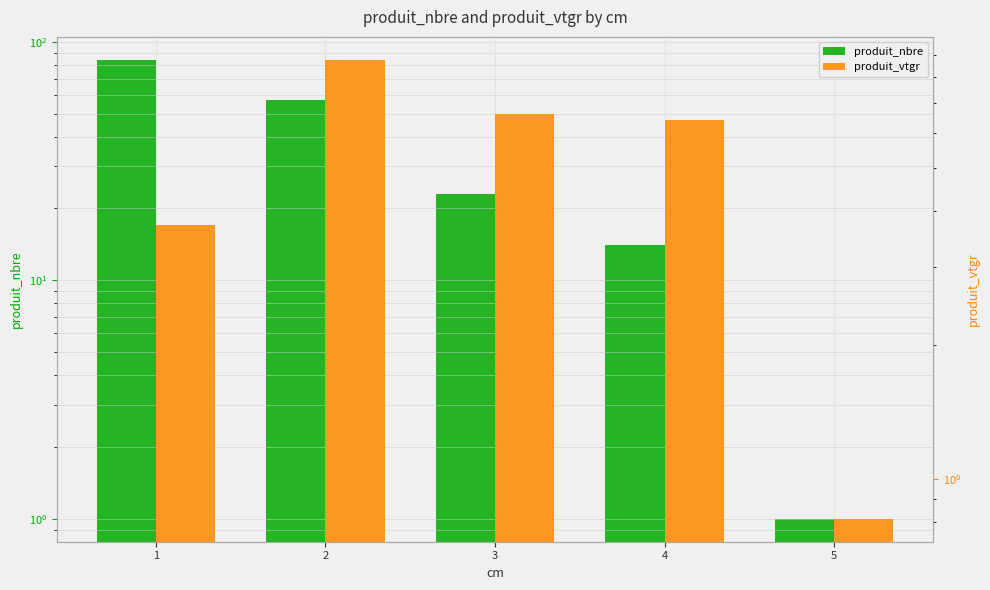

Reading right to left, transcribe all the data shown in this chart.

produit_nbre: 1.0	14.0	23.0	57.0	84.0
produit_vtgr: 0.8	6.4	6.6	8.8	3.7